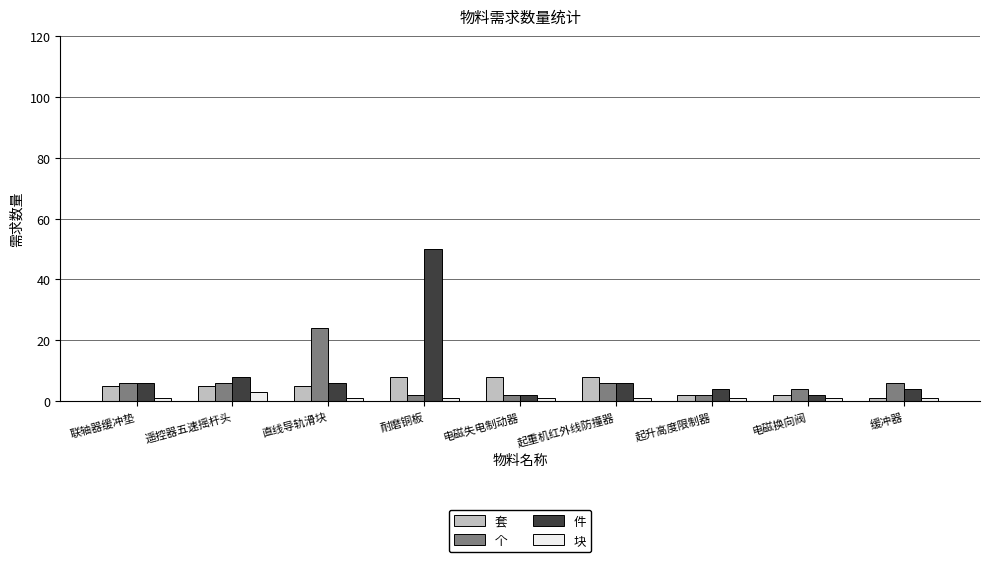

List the series in order of their peak value, highest first.

件, 个, 套, 块